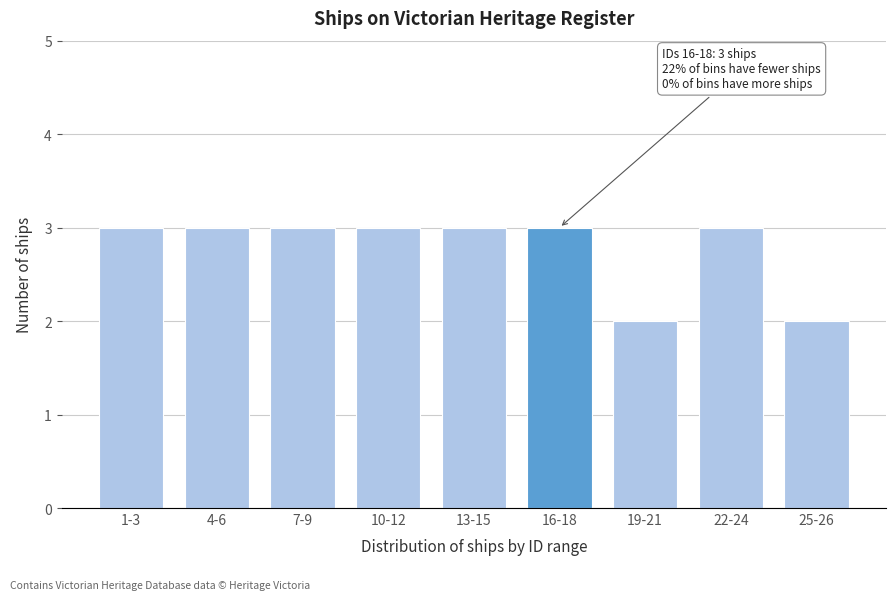

Reading left to right, extract all data points from this chart.

3	3	3	3	3	3	2	3	2